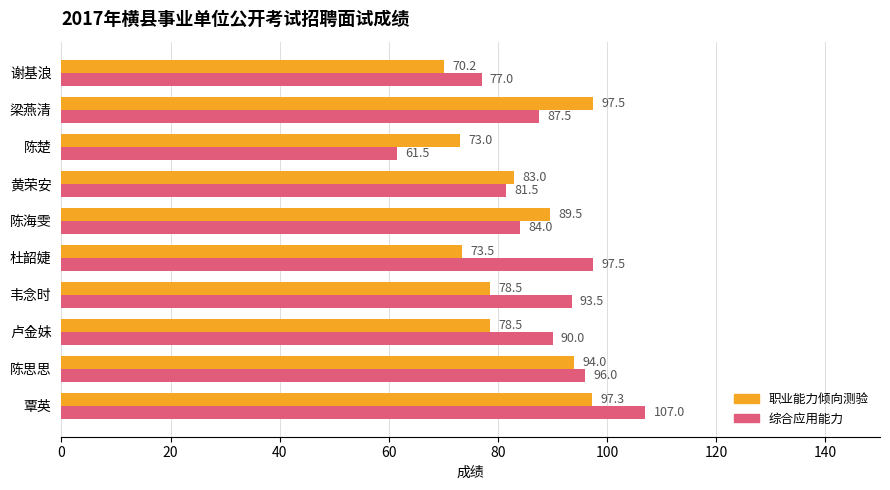

Count the number of data series in this chart.

2